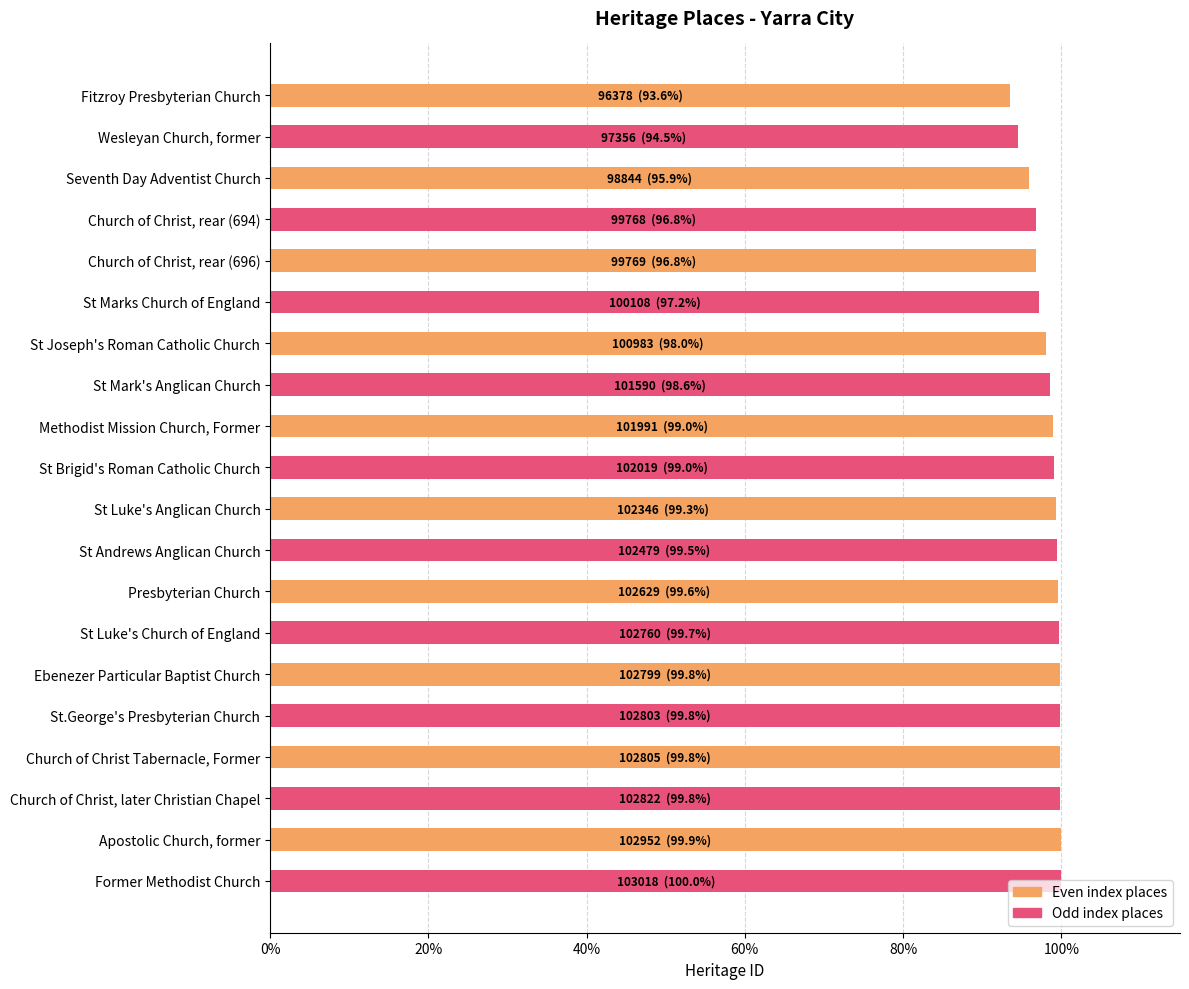

How many bars are there in total?

20